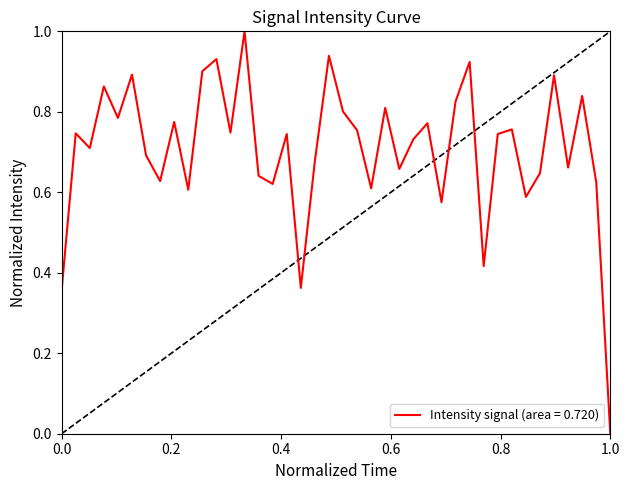

What is the difference between the maximum and minimum values?

1.0